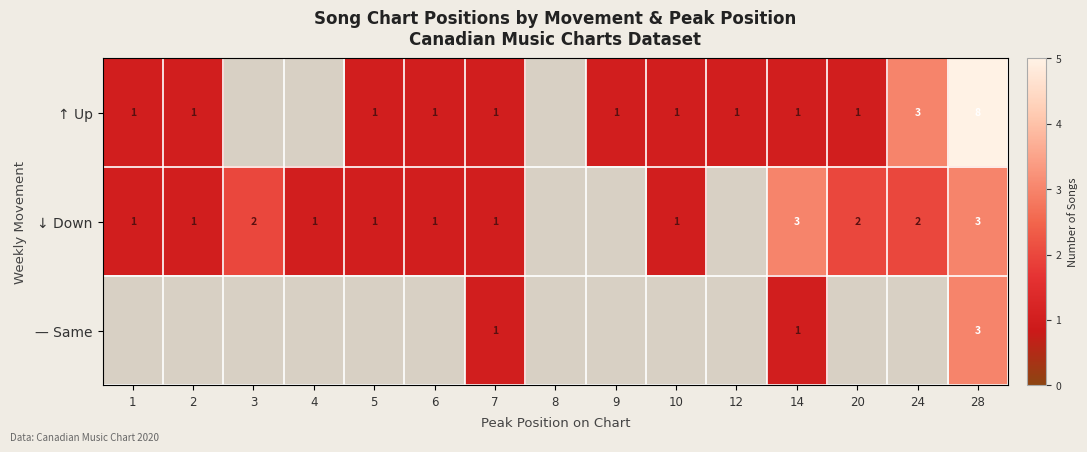

The value of ↓ Down at 5 is 0. True or false?

False